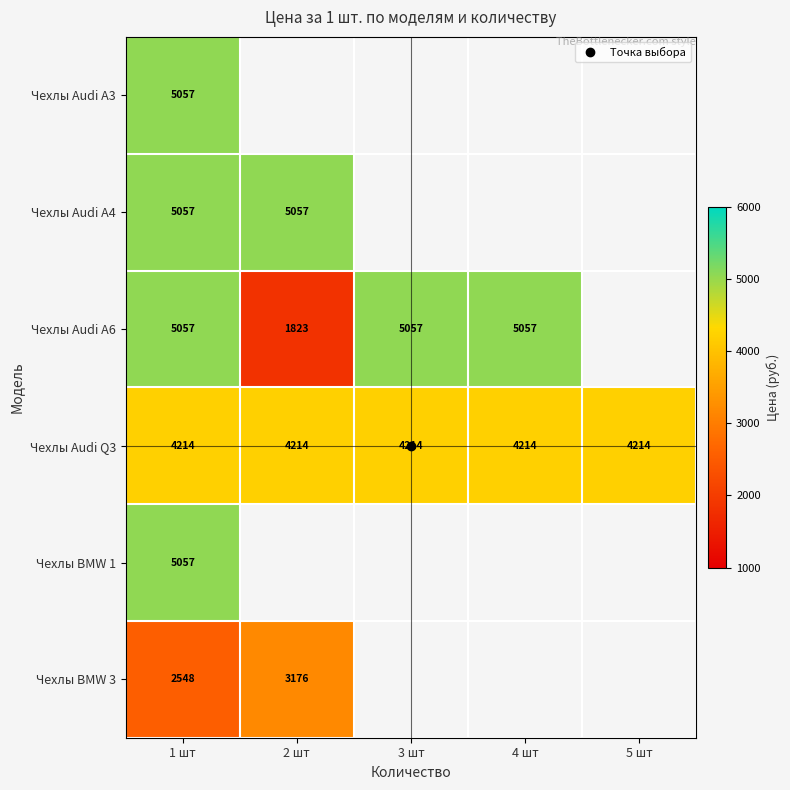

Is the value of Чехлы BMW 3 at 1 шт greater than the value of Чехлы Audi A6 at 4 шт?

No